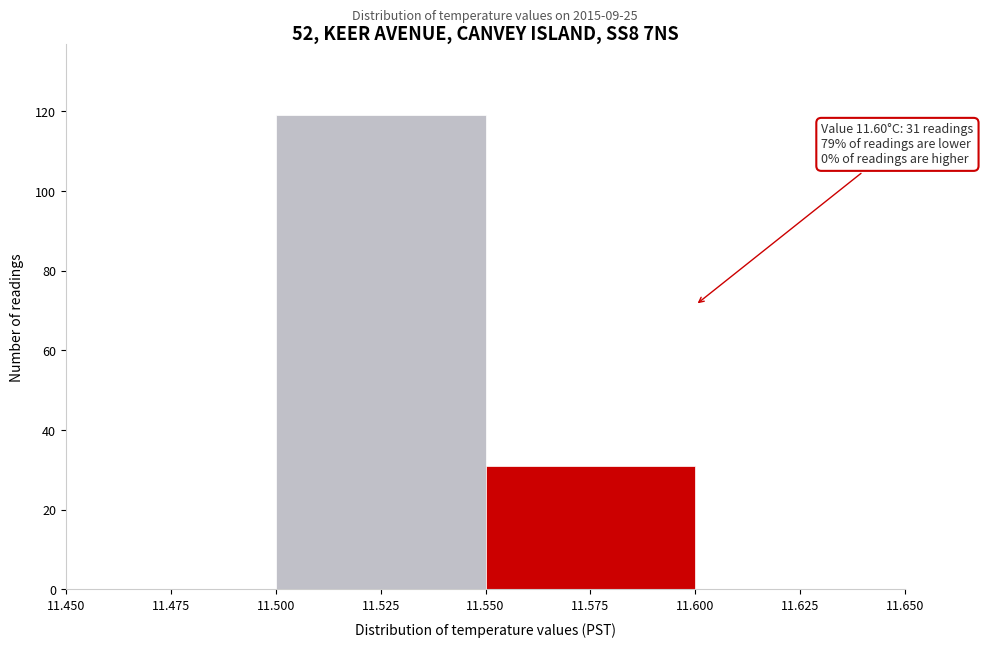

Which range on the x-axis has the tallest bar?

11.500 to 11.550